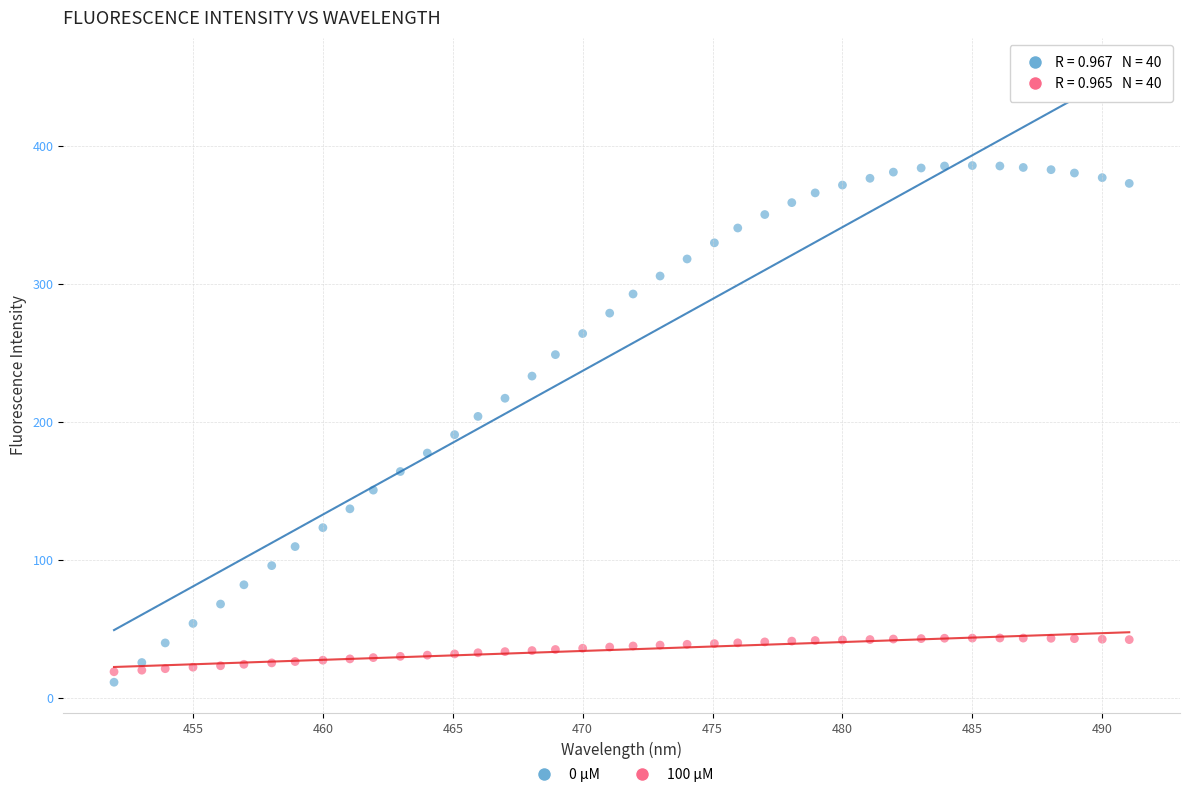

Across all data points, what is the range of Y values (max minus min)?

374.4